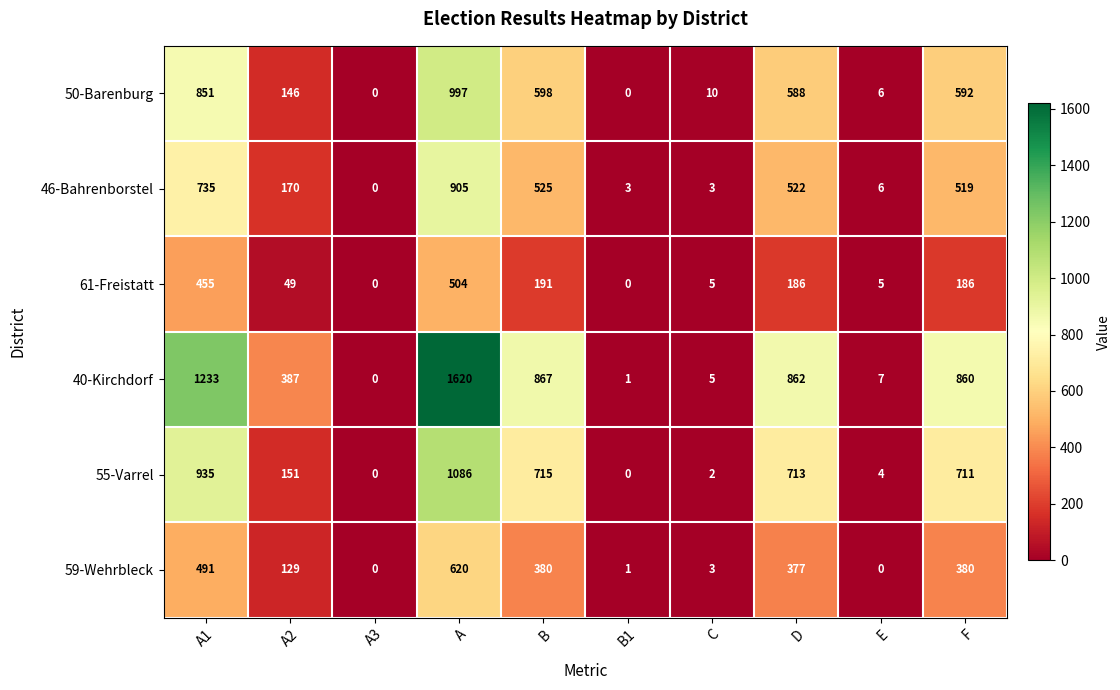

At how many categories does at least one series exceed 614?

5